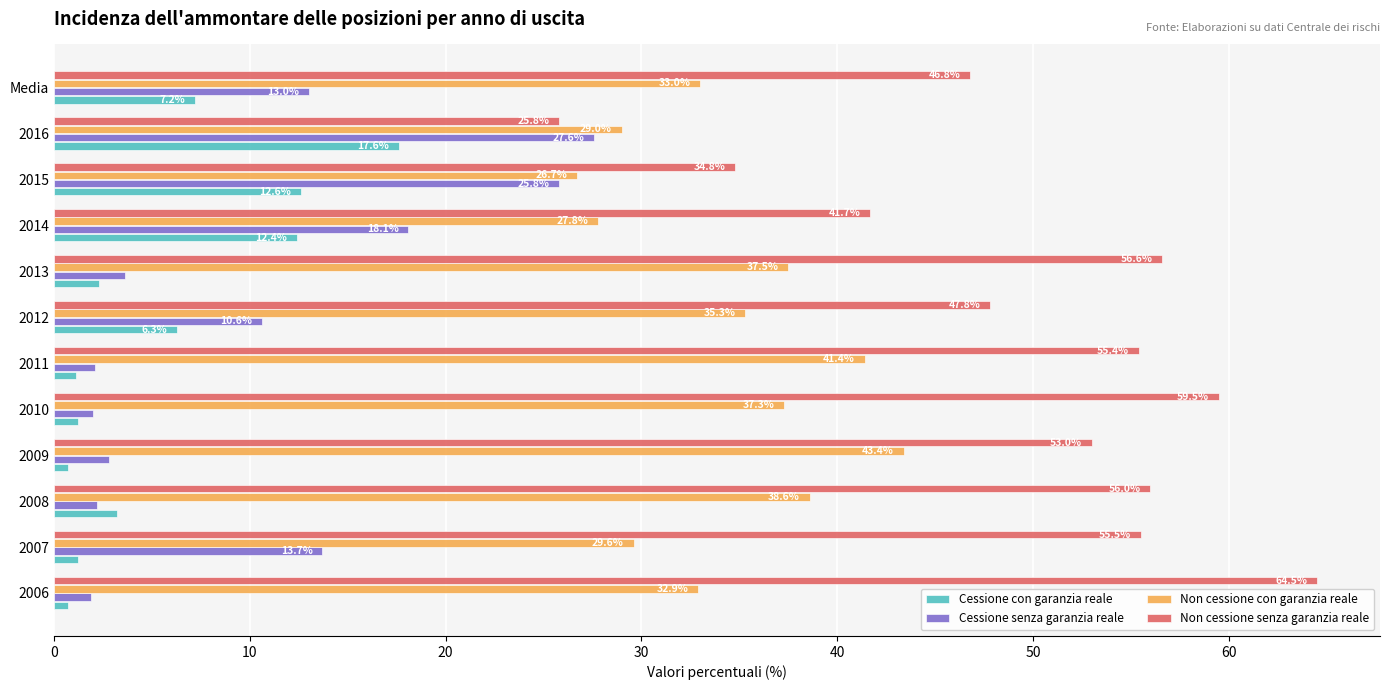

Which series has the largest total across all categories?

Non cessione senza garanzia reale